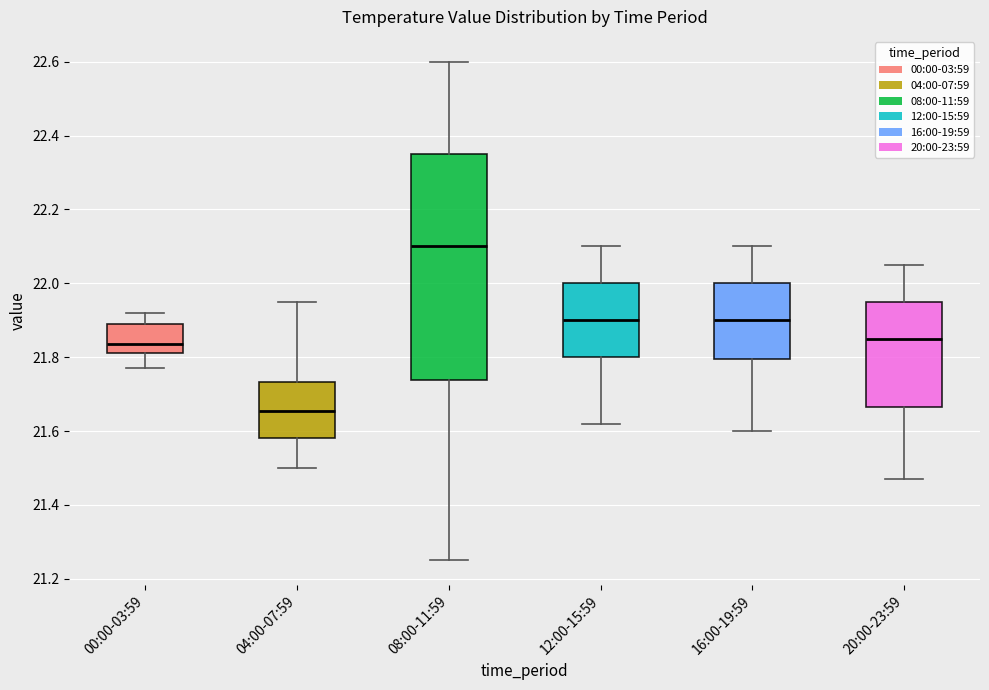

Reading left to right, read every box against the y-axis: the position of its median line, the range the box covers, and the ends of its whiskers. The values are not printed on the chart, so give them approximately, as read against the axis.

00:00-03:59: median 21.84, box 21.82 to 21.90, whiskers 21.78 to 21.92
04:00-07:59: median 21.66, box 21.58 to 21.74, whiskers 21.50 to 21.96
08:00-11:59: median 22.10, box 21.74 to 22.36, whiskers 21.26 to 22.60
12:00-15:59: median 21.90, box 21.80 to 22.00, whiskers 21.62 to 22.10
16:00-19:59: median 21.90, box 21.80 to 22.00, whiskers 21.60 to 22.10
20:00-23:59: median 21.86, box 21.66 to 21.96, whiskers 21.48 to 22.06